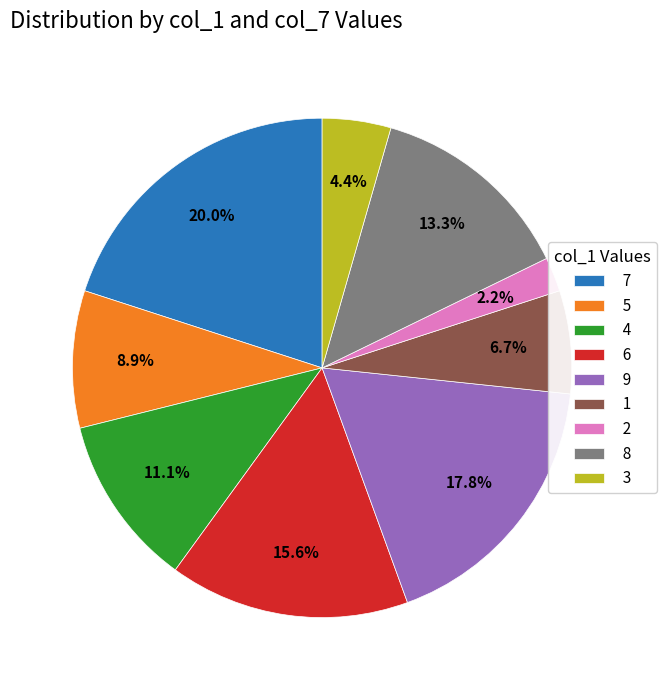

The 8 slice represents 13% of the pie. True or false?

True